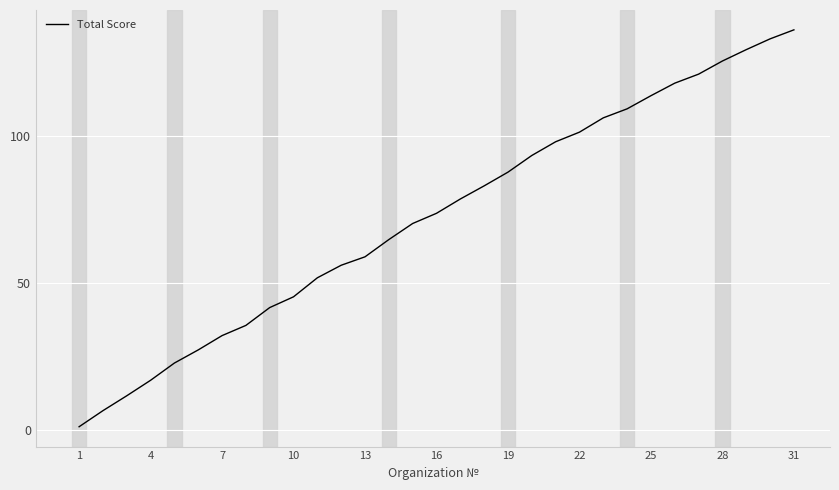

What is the difference between the maximum and minimum values?

135.0